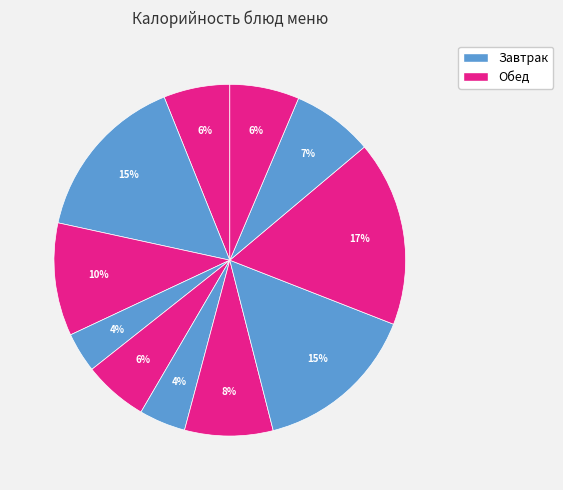

Count the number of slices in the pie.

11